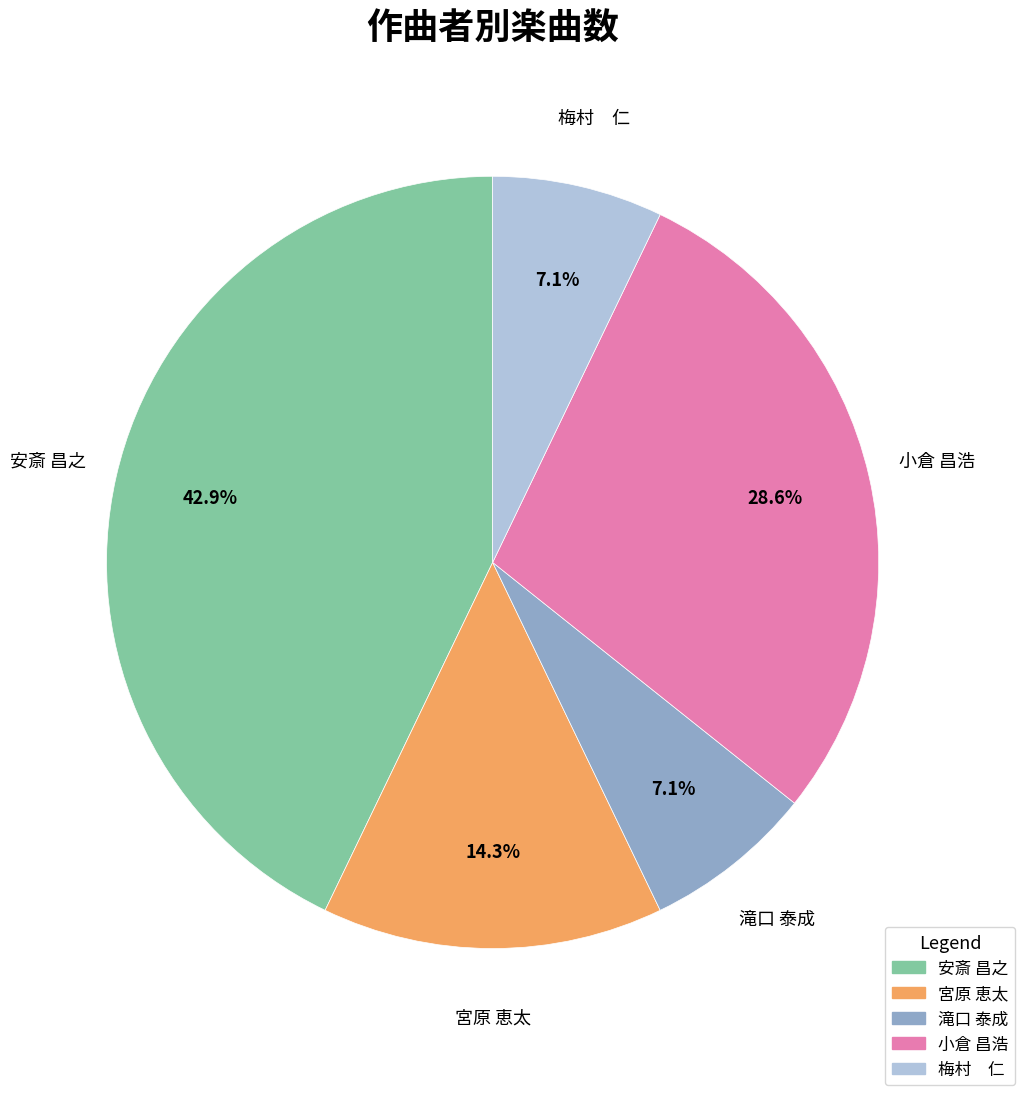

To the nearest percent, what is the difference between the largest and smallest slice percentages?

36%